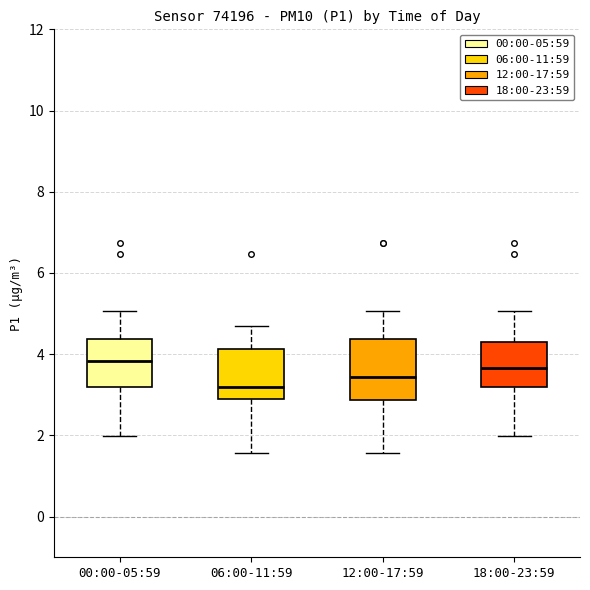

Comparing the boxes themselves (not the whiskers), which one is the tallest?

12:00-17:59